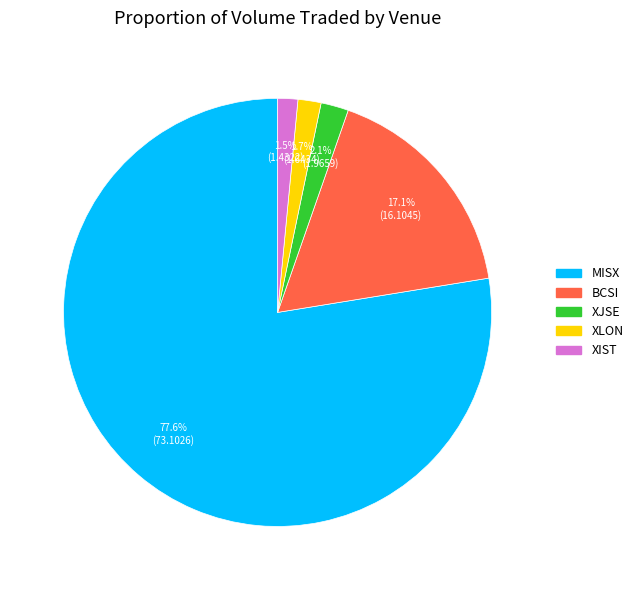

To the nearest percent, what is the difference between the largest and smallest slice percentages?

76%